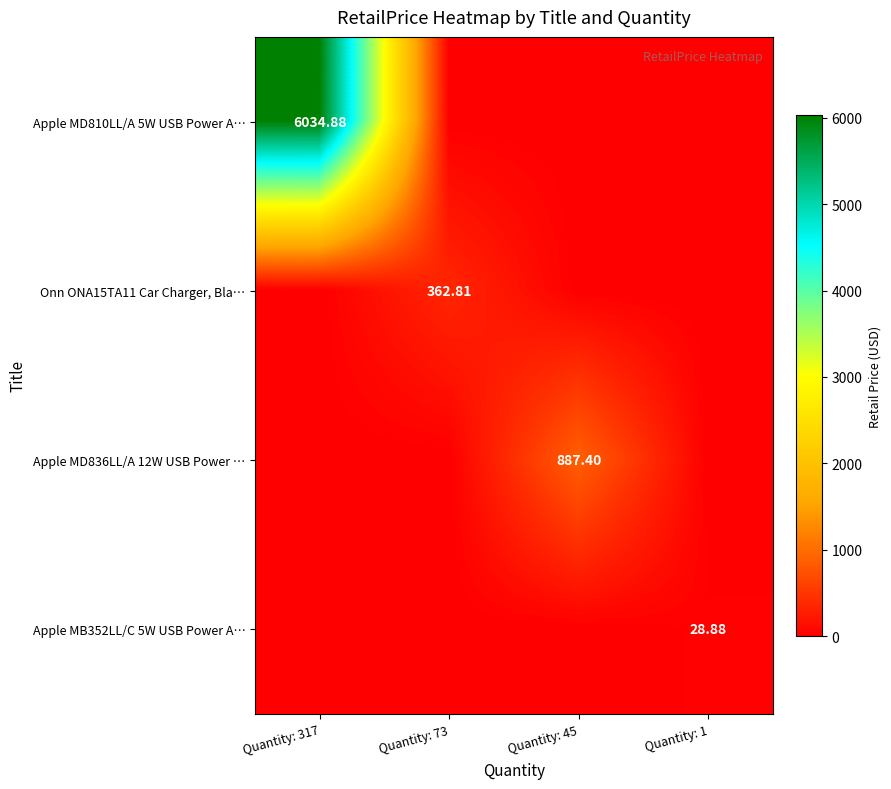

At how many categories does at least one series exceed 3928?

1